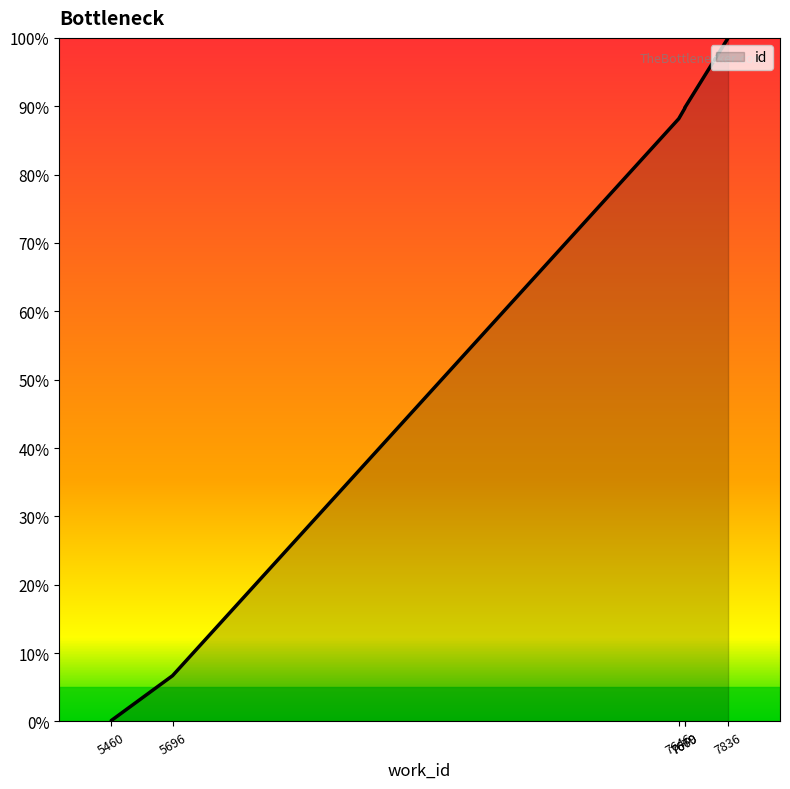

List the labels in order of value, largest first.

7836, 7836, 7670, 7669, 7669, 7646, 5696, 5460, 5460